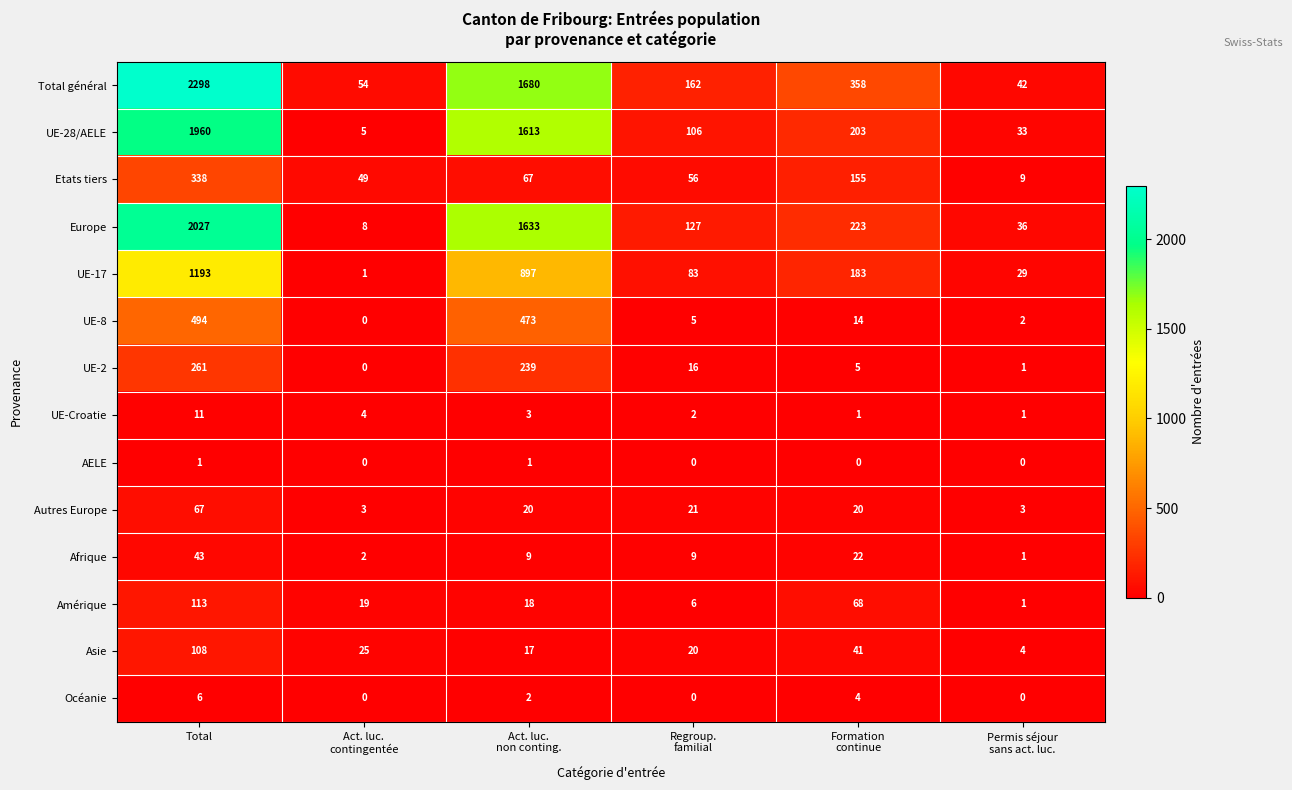

At which category is the sum across all series the highest?

Total